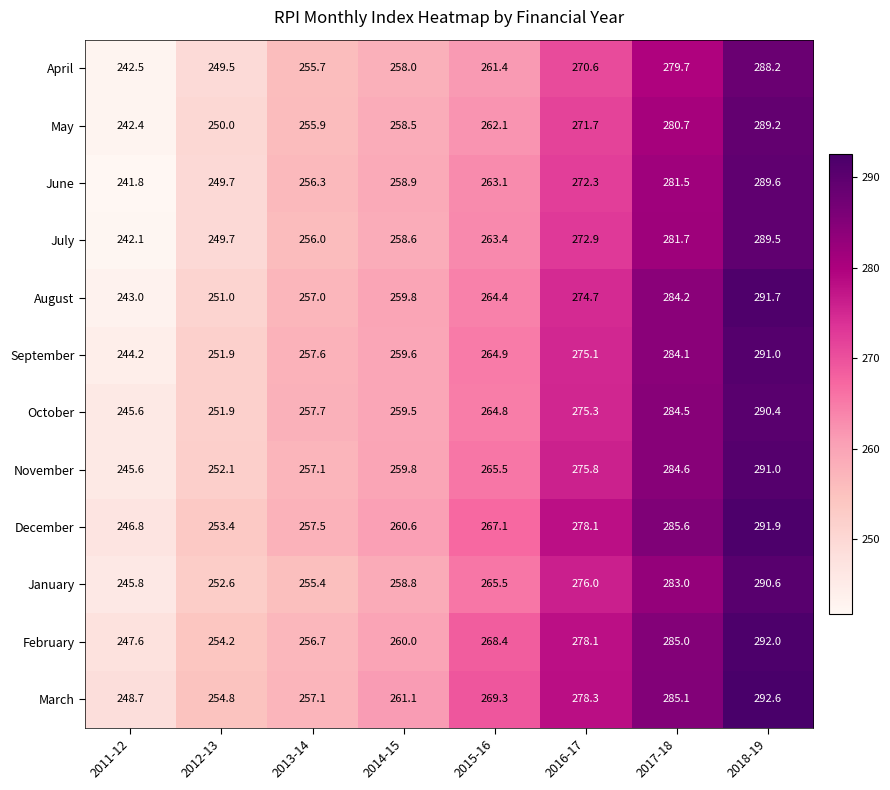

True or false: January has a value of 154.2 at 2012-13.

False